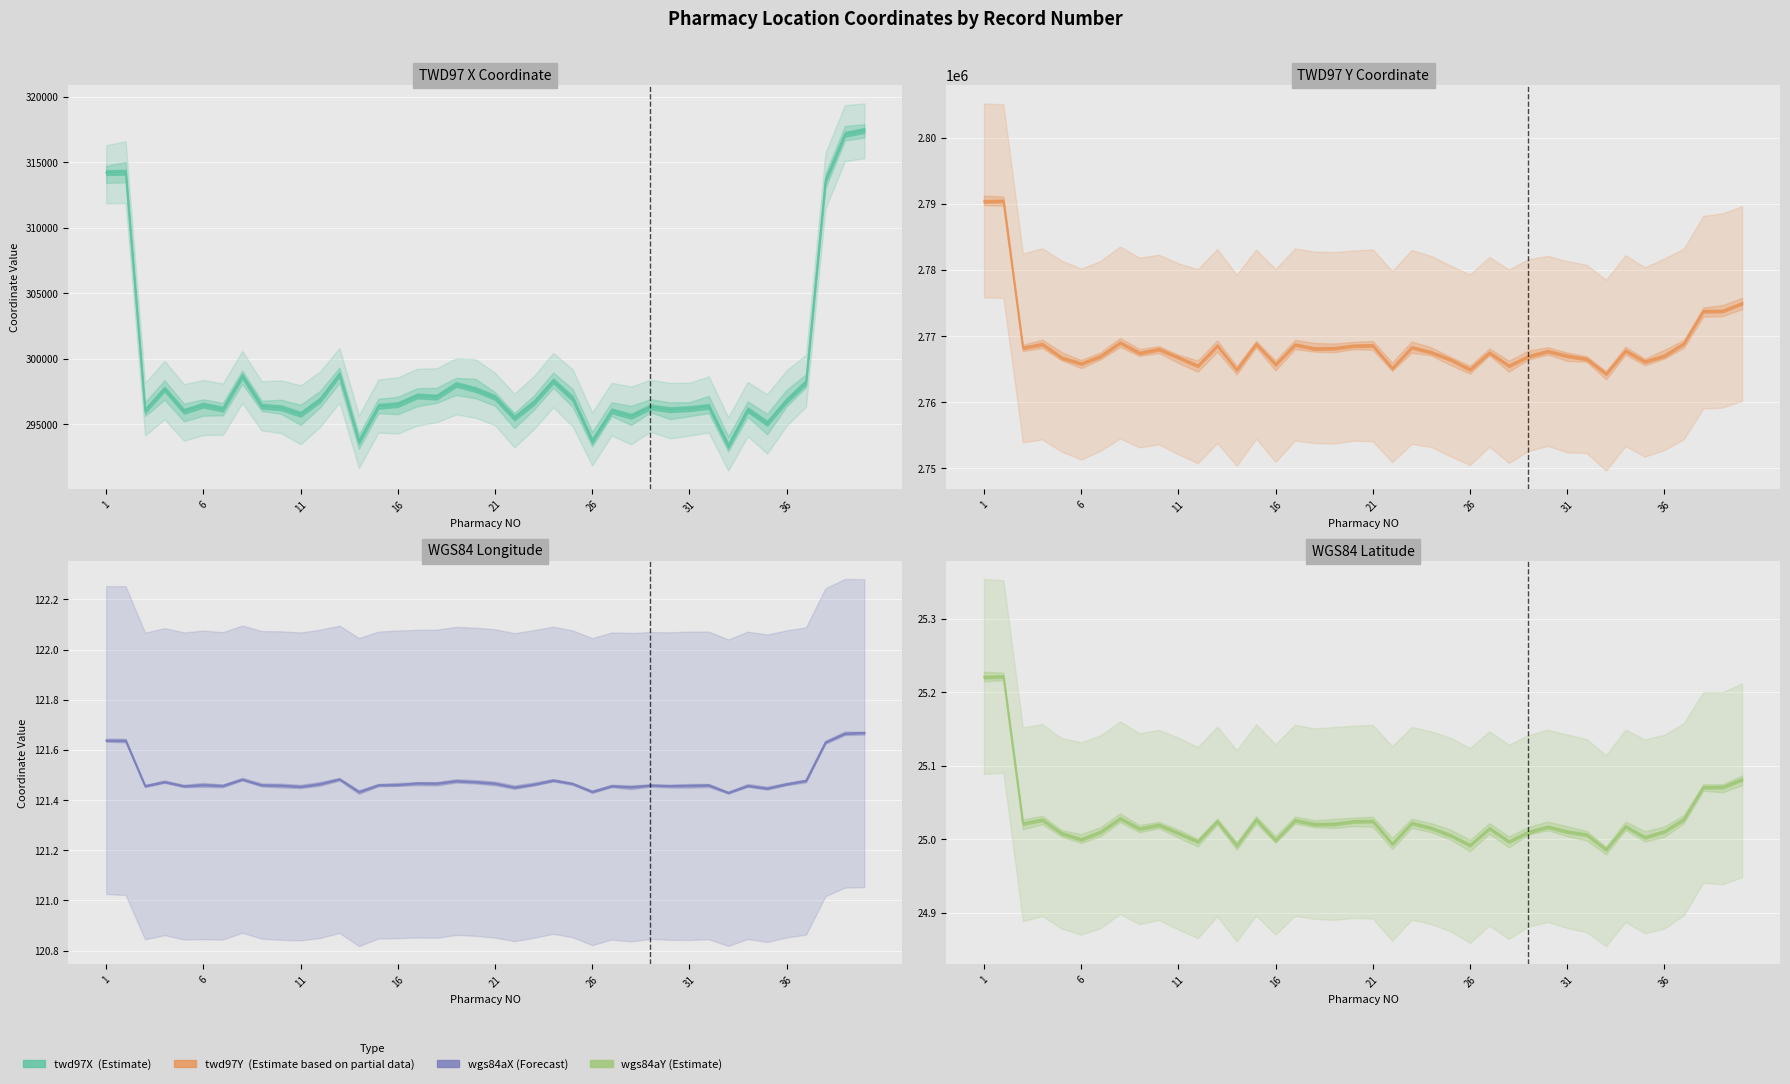

At which label does twd97Y first exceed 2767717?

1